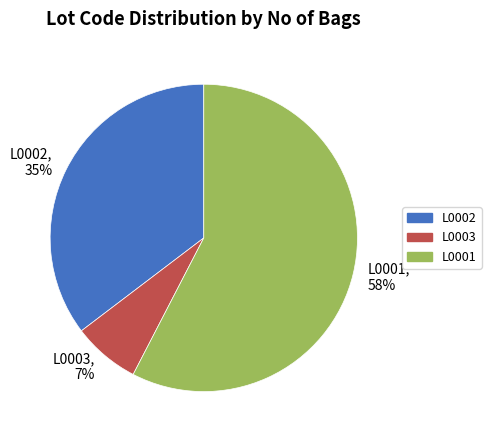

To the nearest percent, what percentage of the pie is L0001?

58%